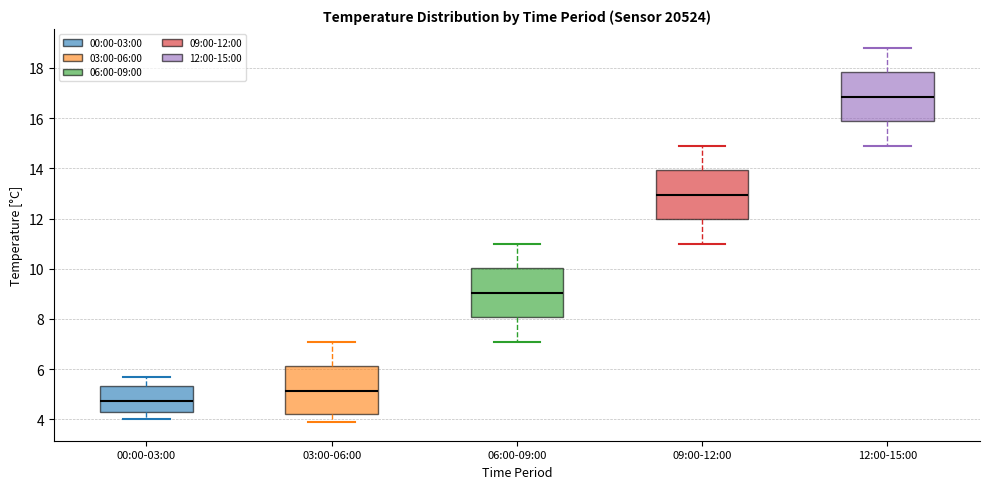

Reading left to right, read every box against the y-axis: the position of its median line, the range the box covers, and the ends of its whiskers. The values are not printed on the chart, so give them approximately, as read against the axis.

00:00-03:00: median 4.8, box 4.4 to 5.4, whiskers 4.0 to 5.8
03:00-06:00: median 5.2, box 4.2 to 6.2, whiskers 4.0 to 7.2
06:00-09:00: median 9.0, box 8.0 to 10.0, whiskers 7.2 to 11.0
09:00-12:00: median 13.0, box 12.0 to 14.0, whiskers 11.0 to 15.0
12:00-15:00: median 16.8, box 15.8 to 17.8, whiskers 15.0 to 18.8